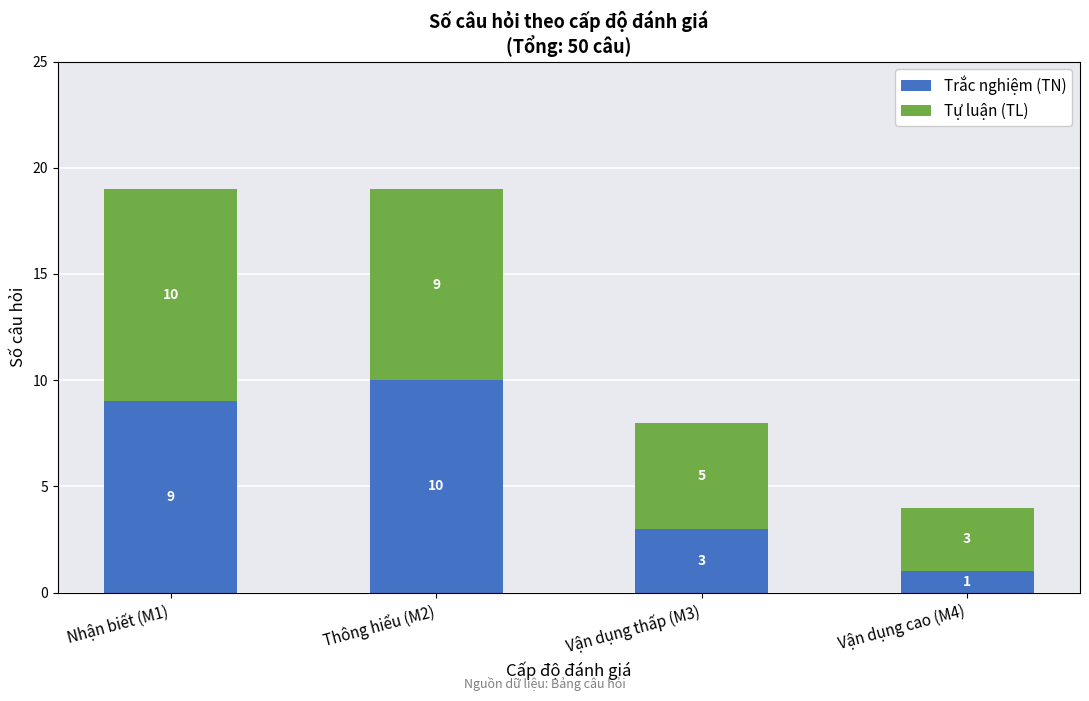

Which category has the lowest value in the Trắc nghiệm (TN) series?

Vận dụng cao (M4)